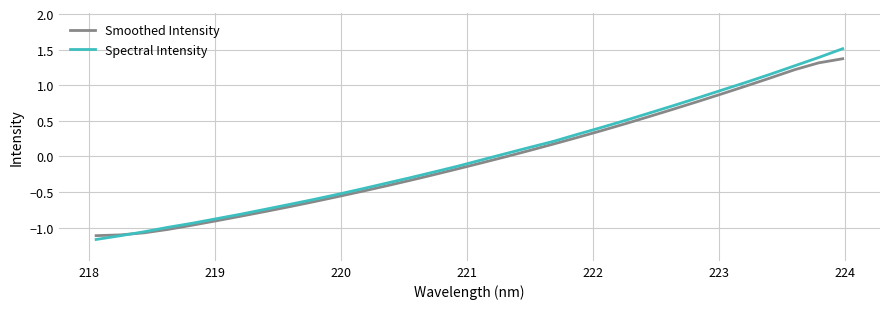

Which series has the largest total across all categories?

Spectral Intensity